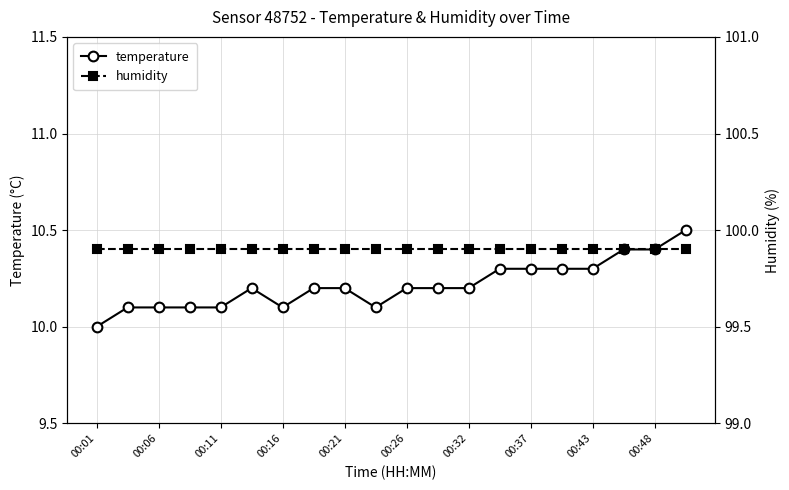

Which category has the highest value in the temperature series?

19